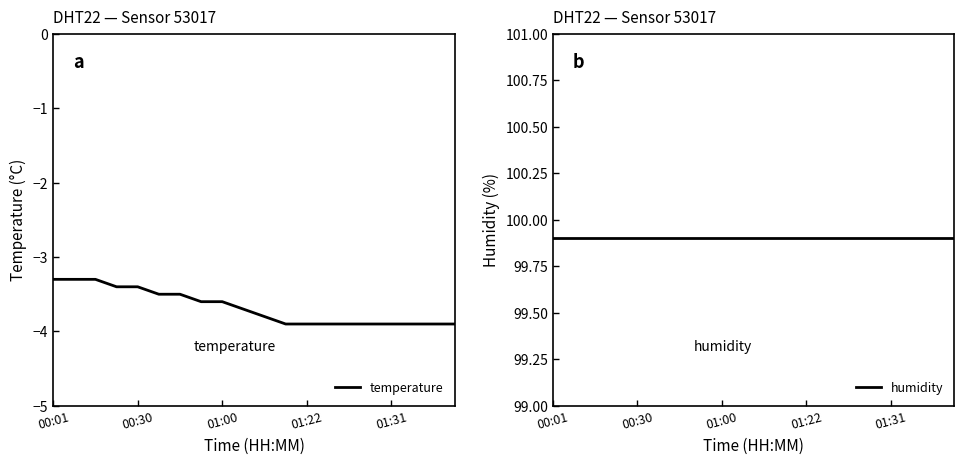

Which series changed the most between 00:01 and 01:00?

temperature